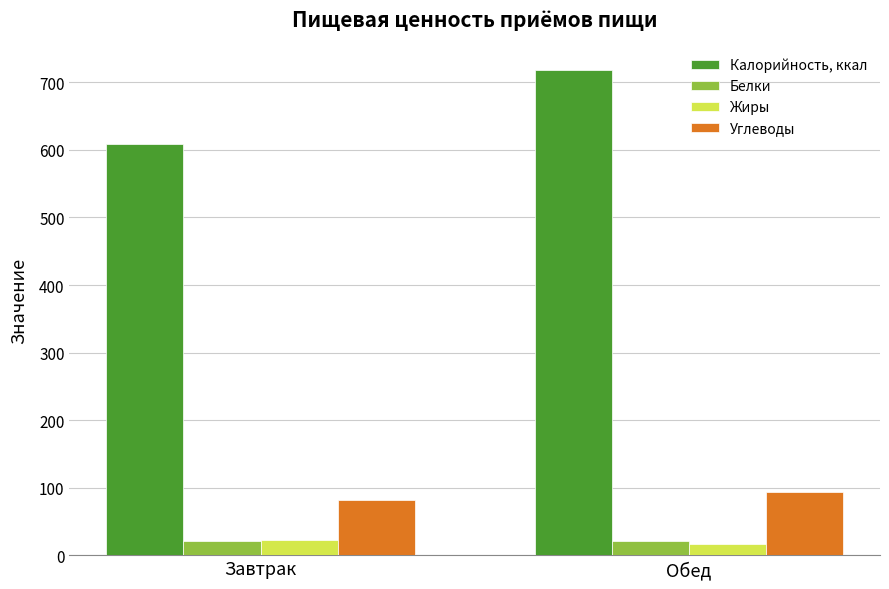

List the series in order of their peak value, lowest first.

Белки, Жиры, Углеводы, Калорийность, ккал